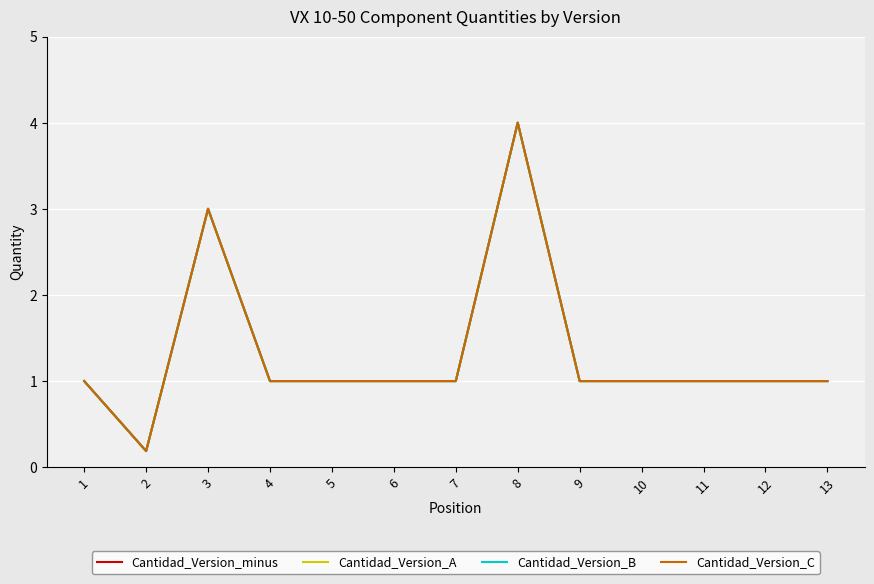

The Cantidad_Version_B series shows 0.0 at 2. True or false?

False